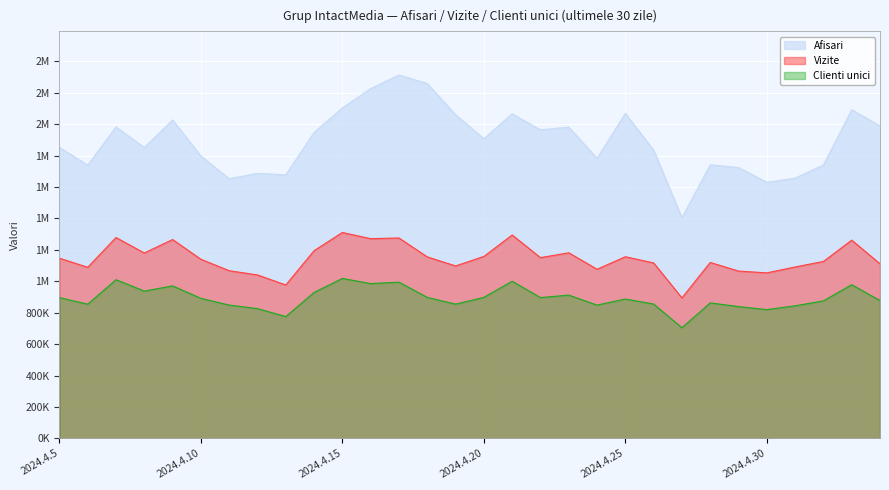

Which series has the widest spread of values?

Afisari